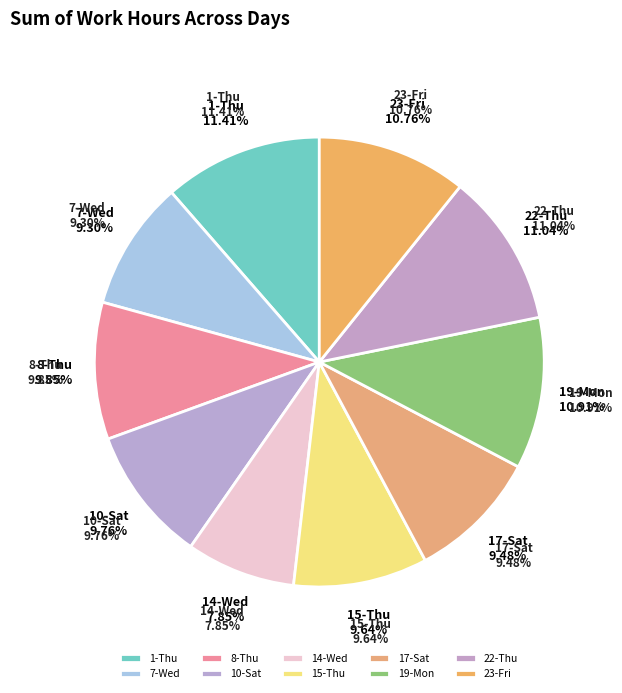

Is there a majority slice in this chart?

No